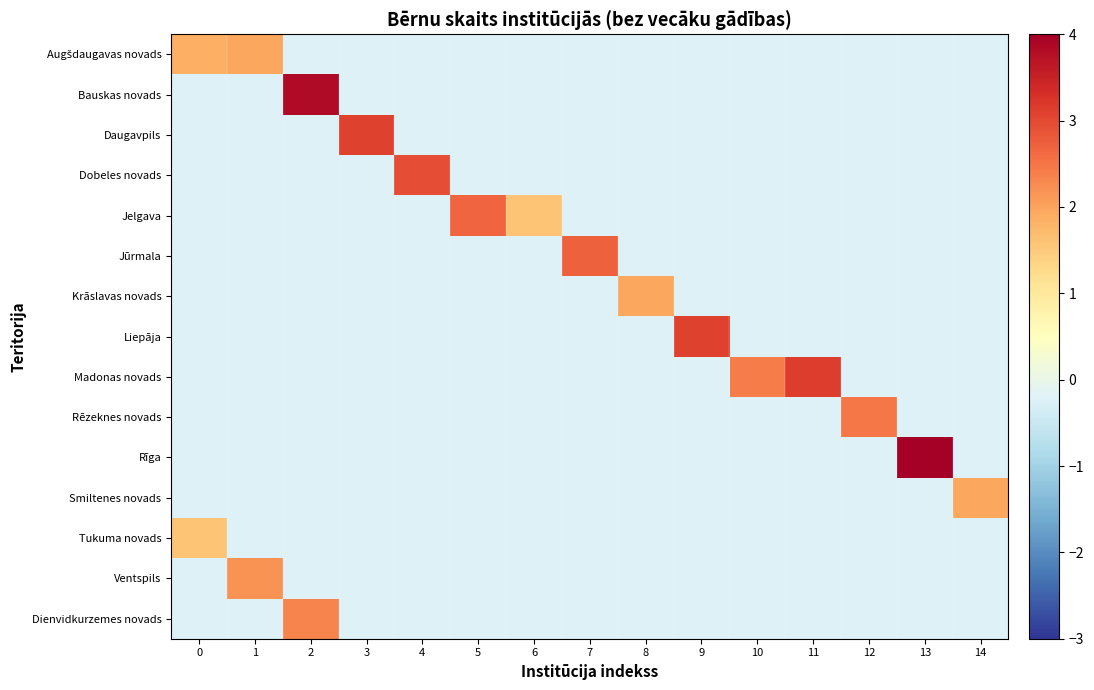

How many series are shown in this chart?

15